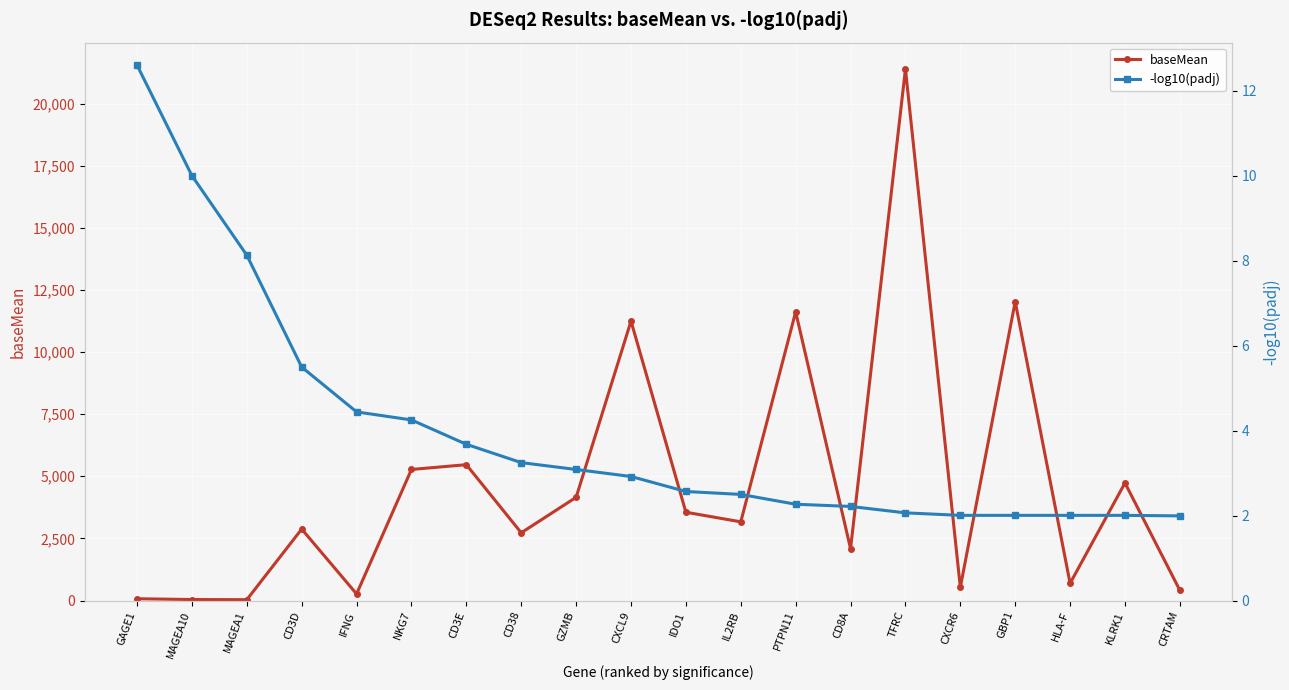

Rank the series by their maximum value, from highest to lowest.

baseMean, -log10(padj)